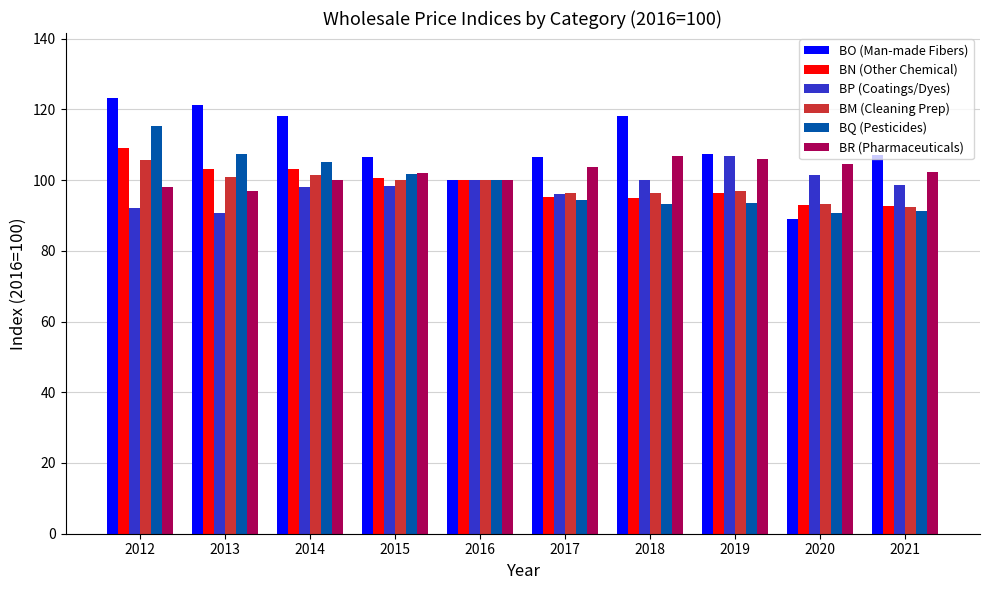

Which series has the largest total across all categories?

BO (Man-made Fibers)